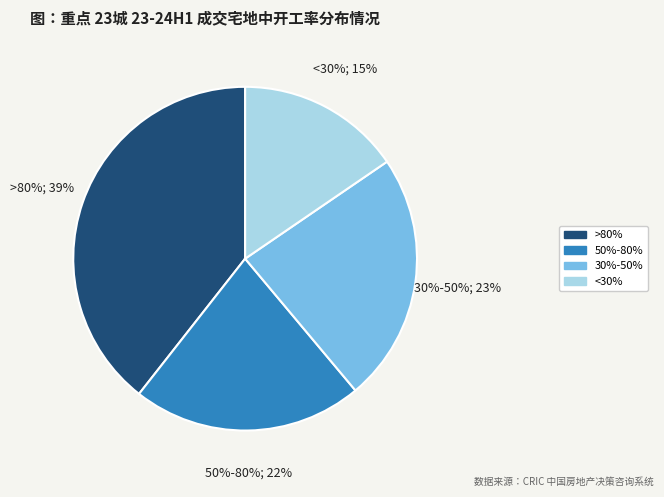

Is there a majority slice in this chart?

No